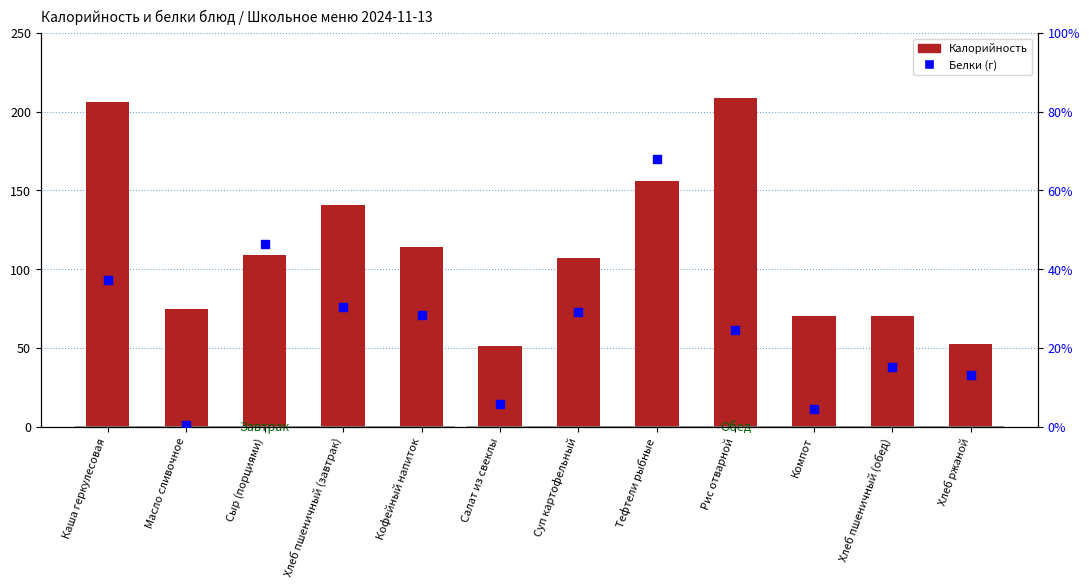

Which series has the largest total across all categories?

Калорийность